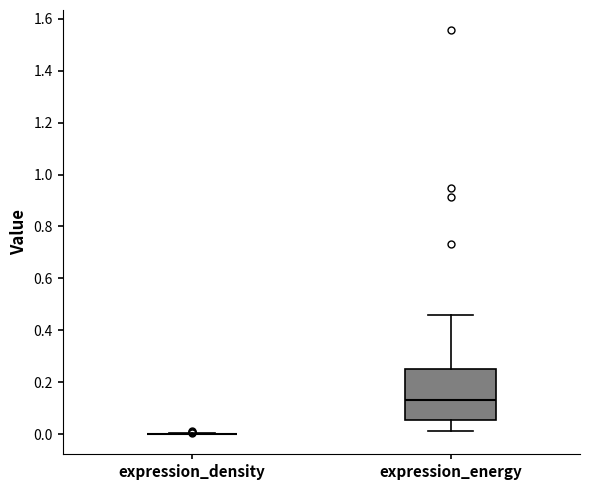

Reading left to right, transcribe this box plot: for each box, give where its median line is, the range the box spans, and where its two whiskers end, as read against the y-axis. The values are not printed on the chart, so give them approximately, as read against the axis.

expression_density: box collapsed to a line at 0.00, whiskers 0.00 to 0.00
expression_energy: median 0.14, box 0.06 to 0.26, whiskers 0.02 to 0.46